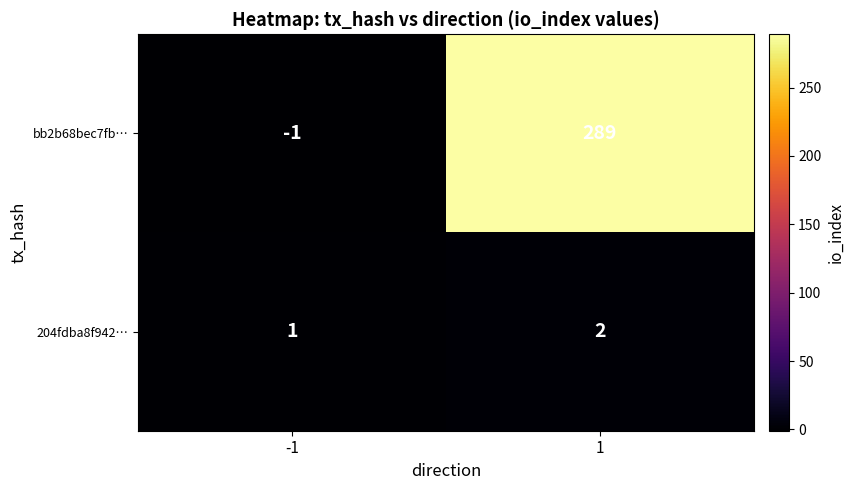

What is the approximate value of bb2b68bec7fb… at 1?

289